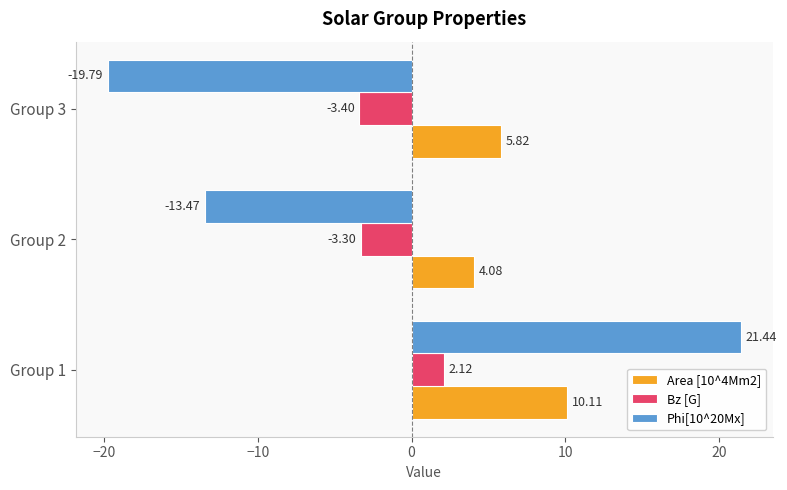

At which label is Bz [G] closest to 0?

Group 1